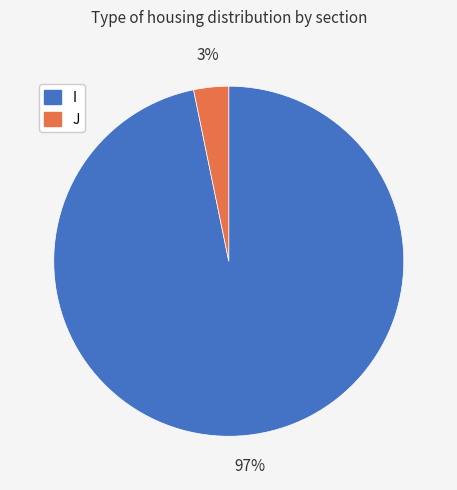

Is there any slice that represents more than half of the pie?

Yes